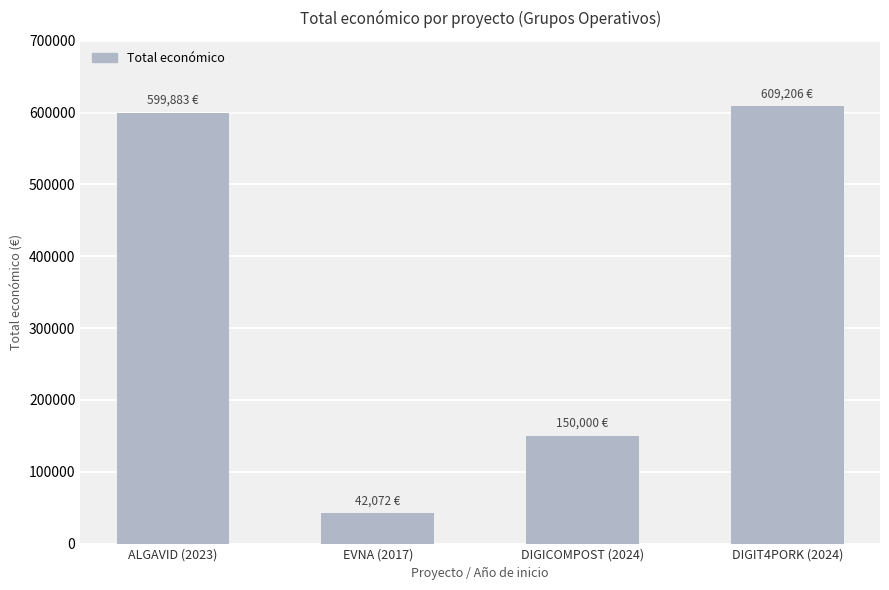

Which label corresponds to the largest value in the chart?

DIGIT4PORK (2024)